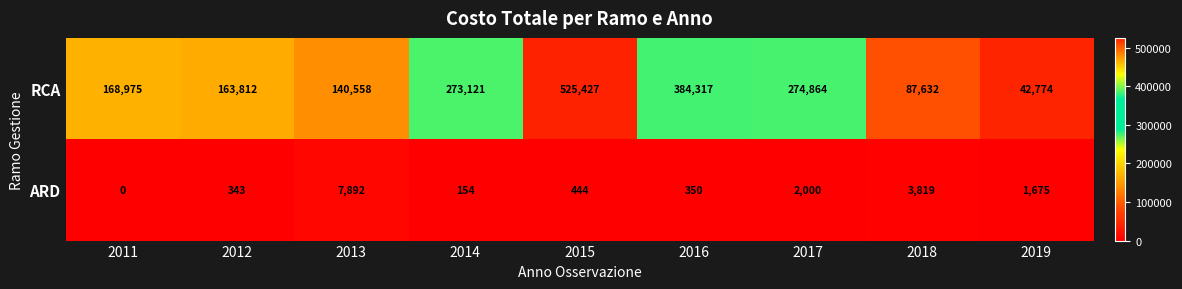

At how many categories does at least one series exceed 3335?

9